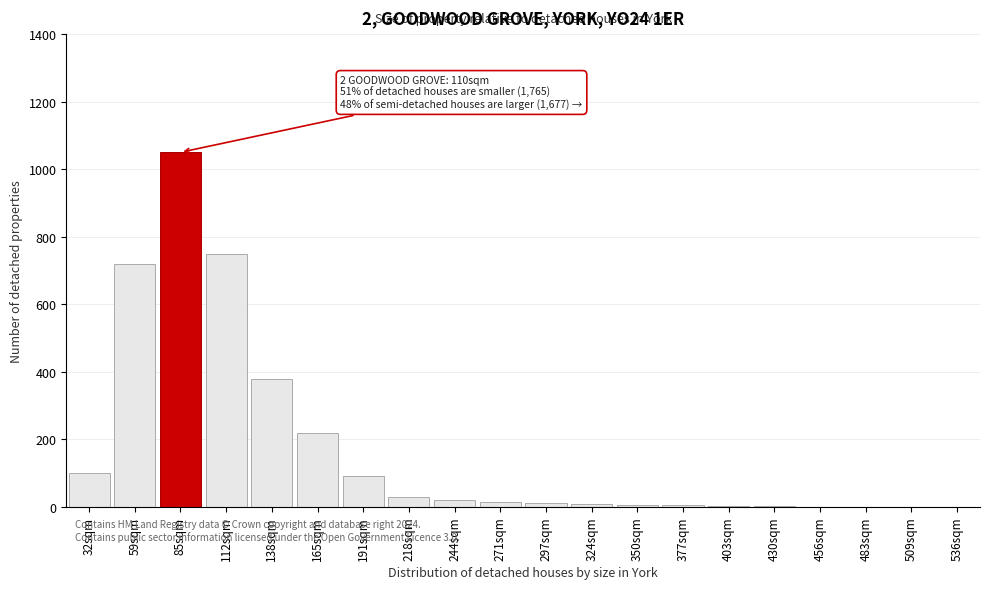

The chart shows a value of 368 at 165sqm. True or false?

False